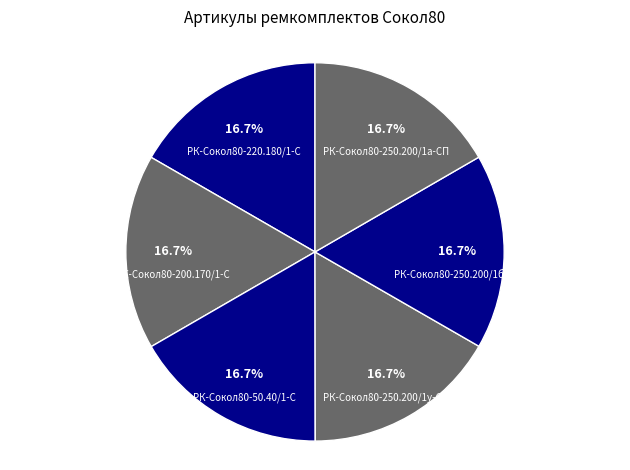

To the nearest percent, what portion does РК-Сокол80-220.180/1-С represent?

17%